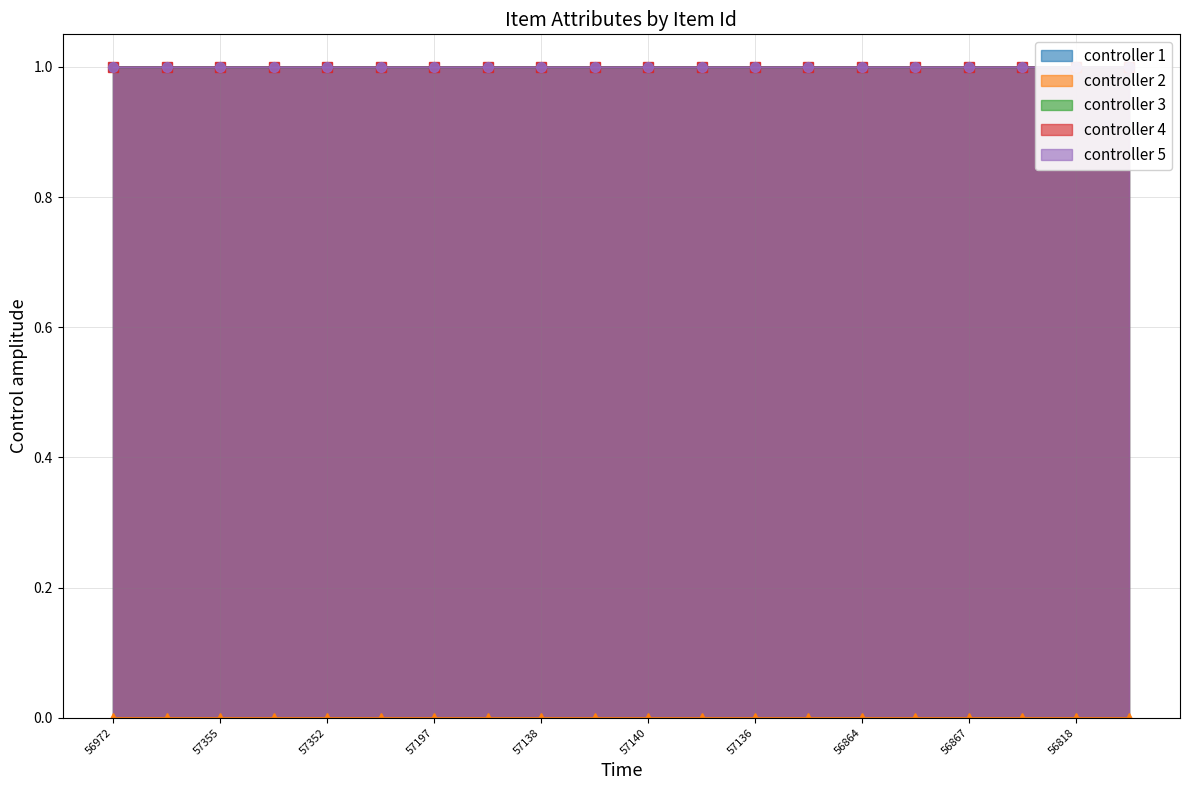

What is the label of the 5th point from the right?

15